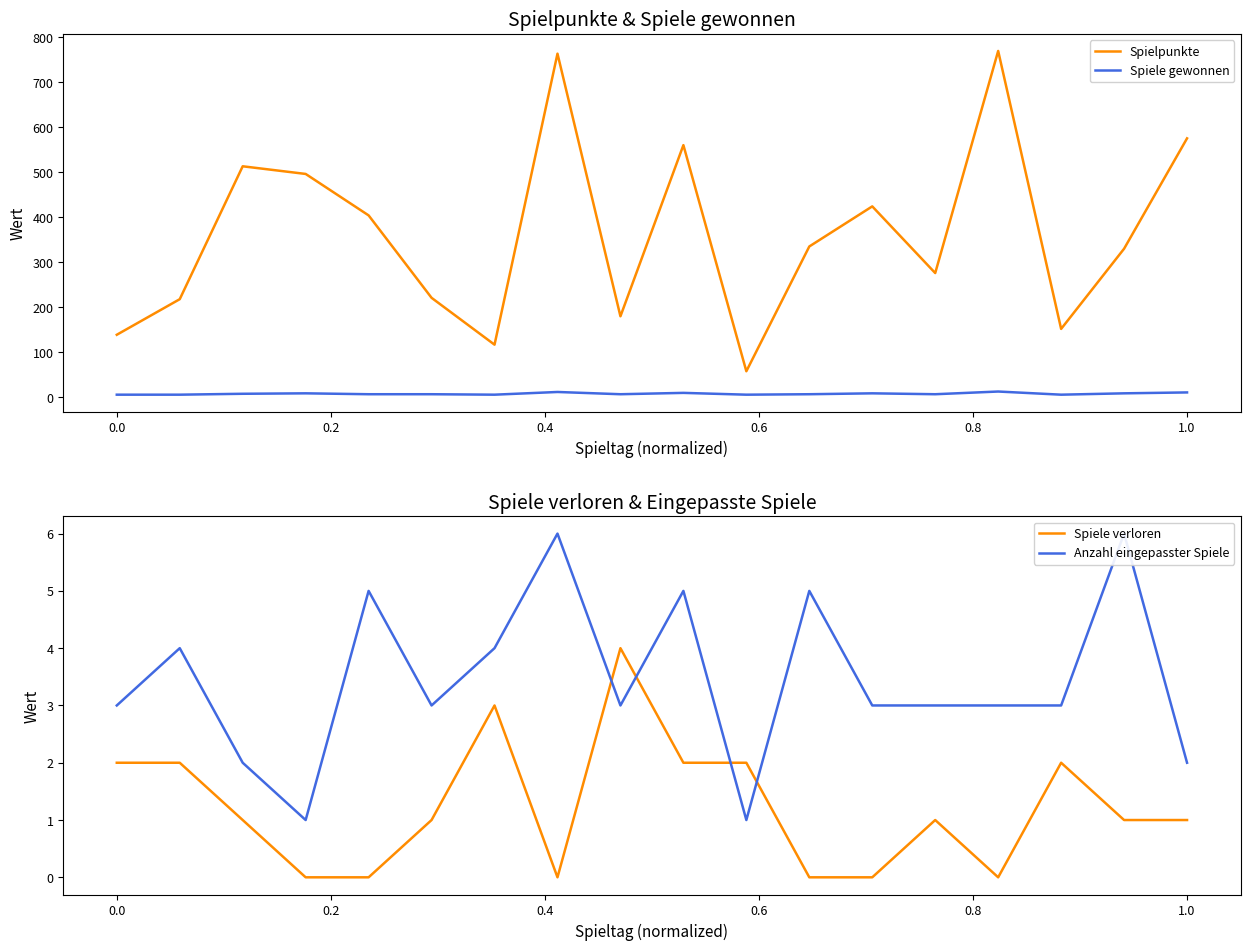

True or false: Spielpunkte and Spiele gewonnen cross at least once.

False